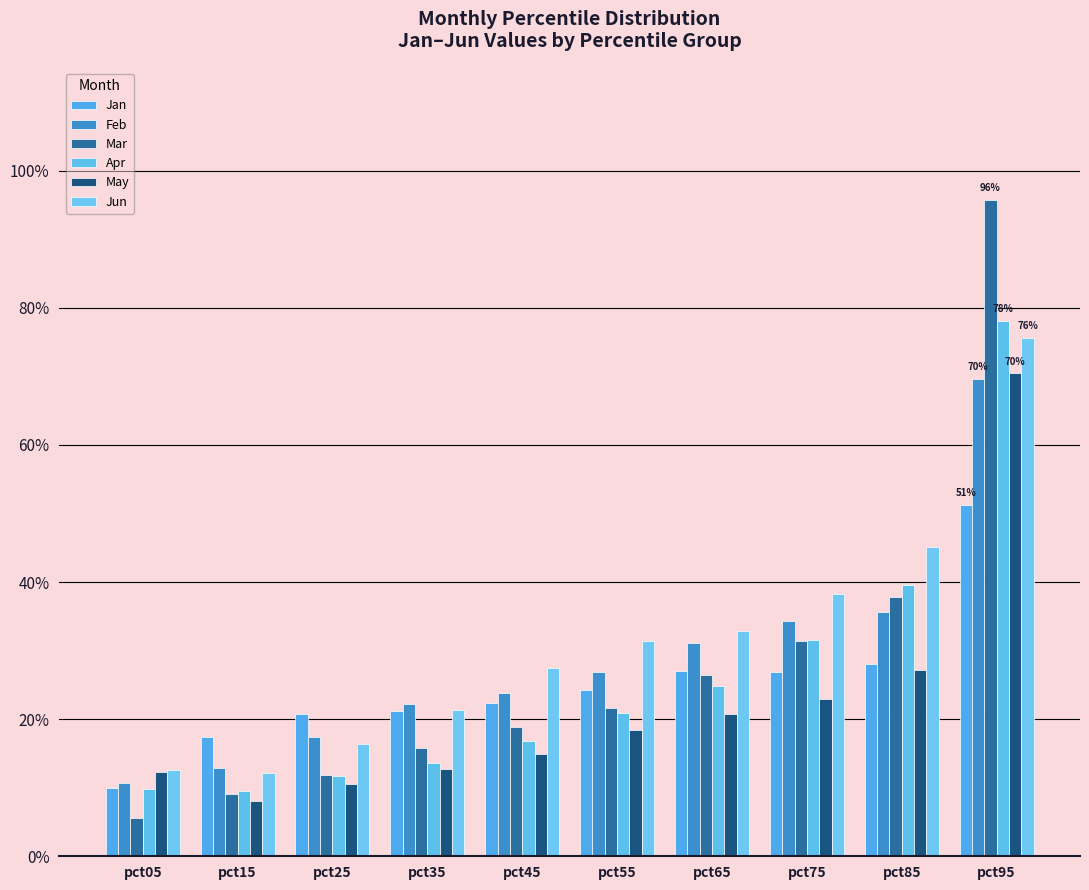

At which category is the sum across all series the highest?

pct95